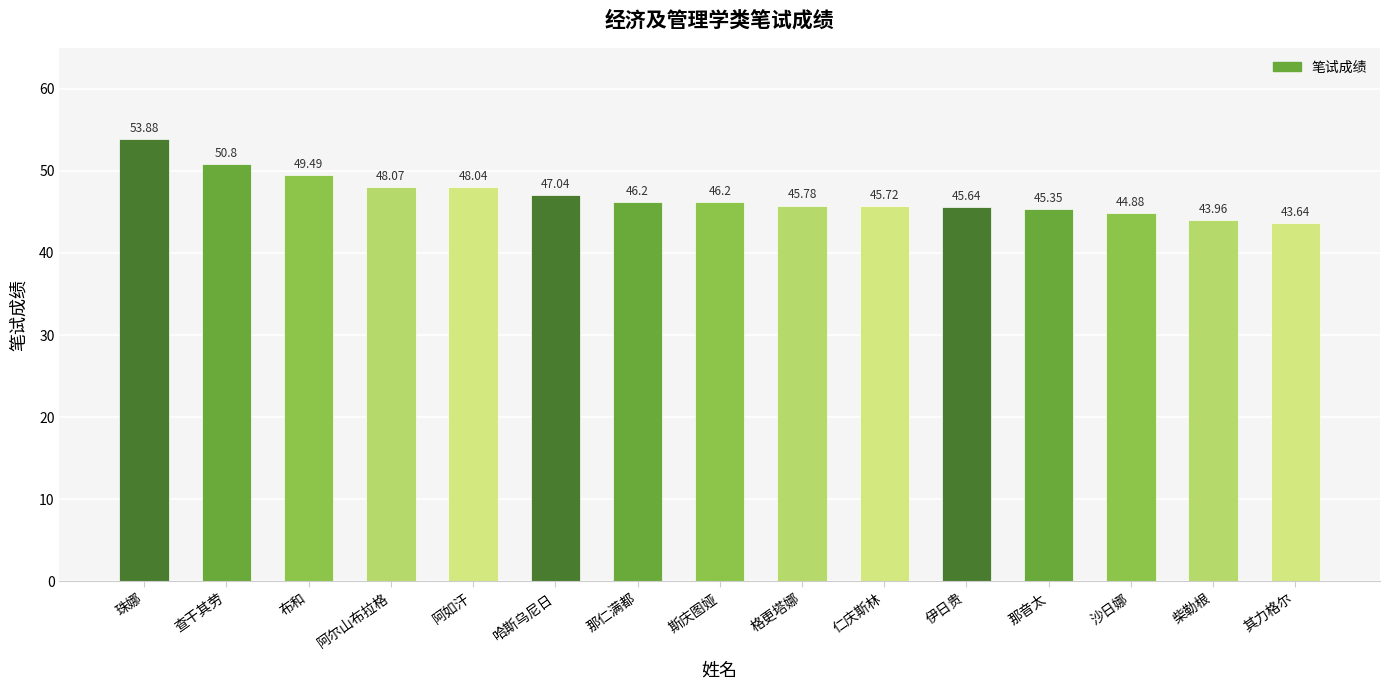

Are the bars grouped side by side (vs. stacked)?

No